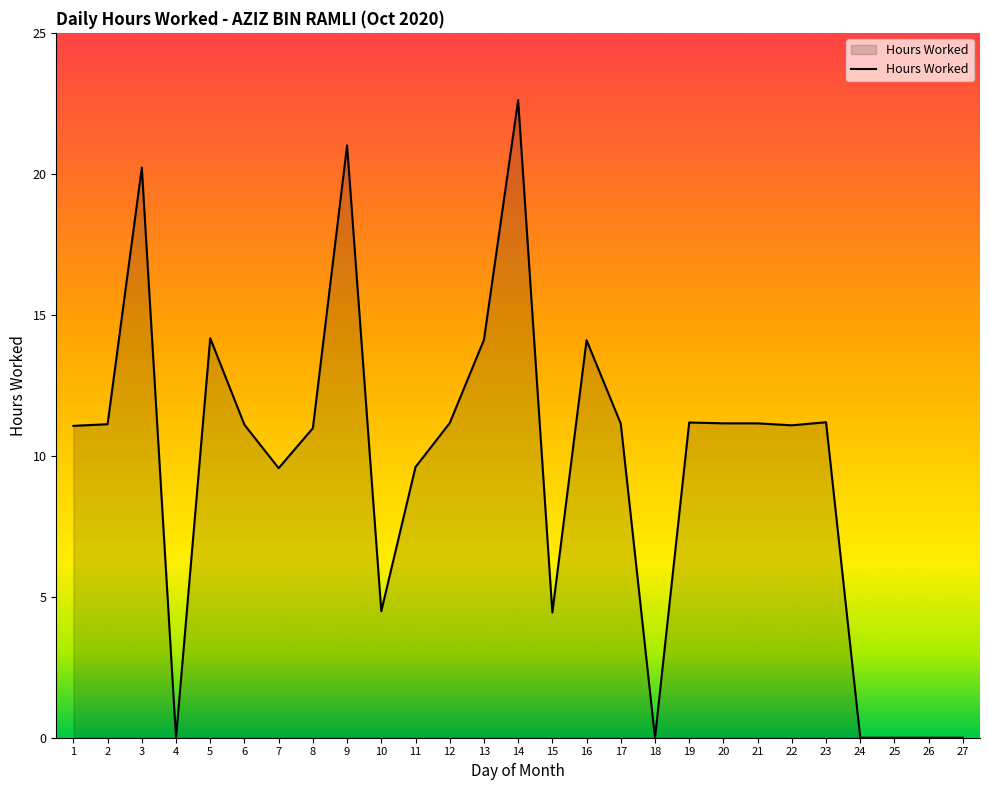

Which label corresponds to the largest value in the chart?

14